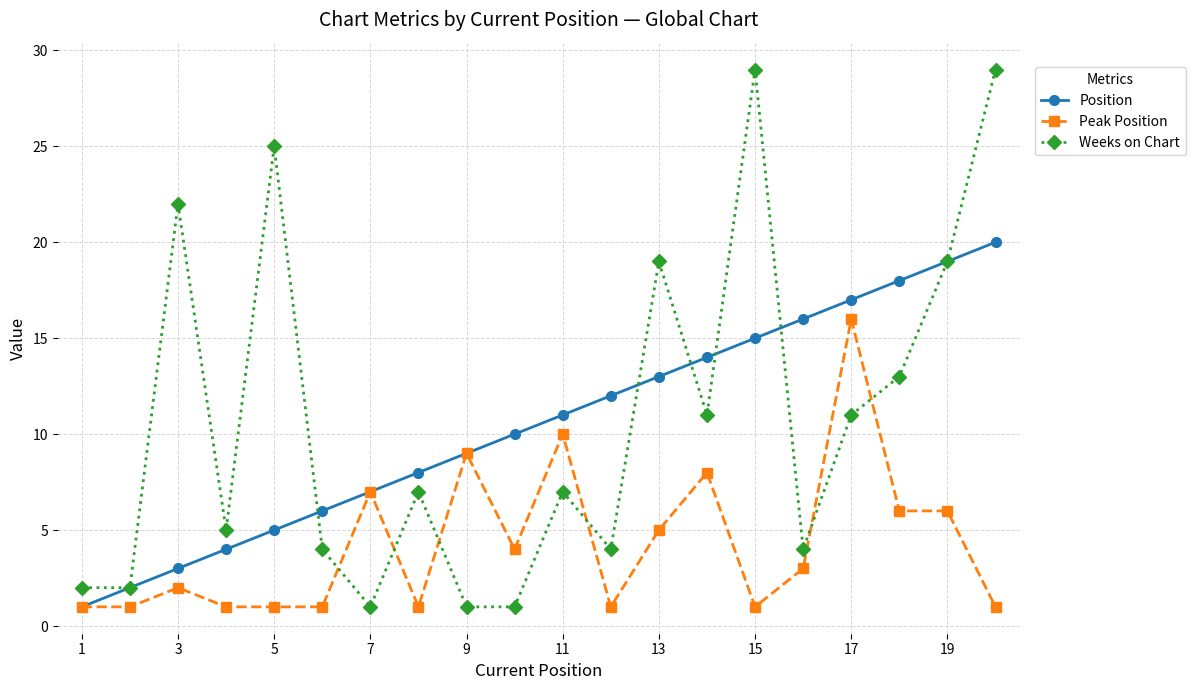

How many lines are shown in the chart?

3